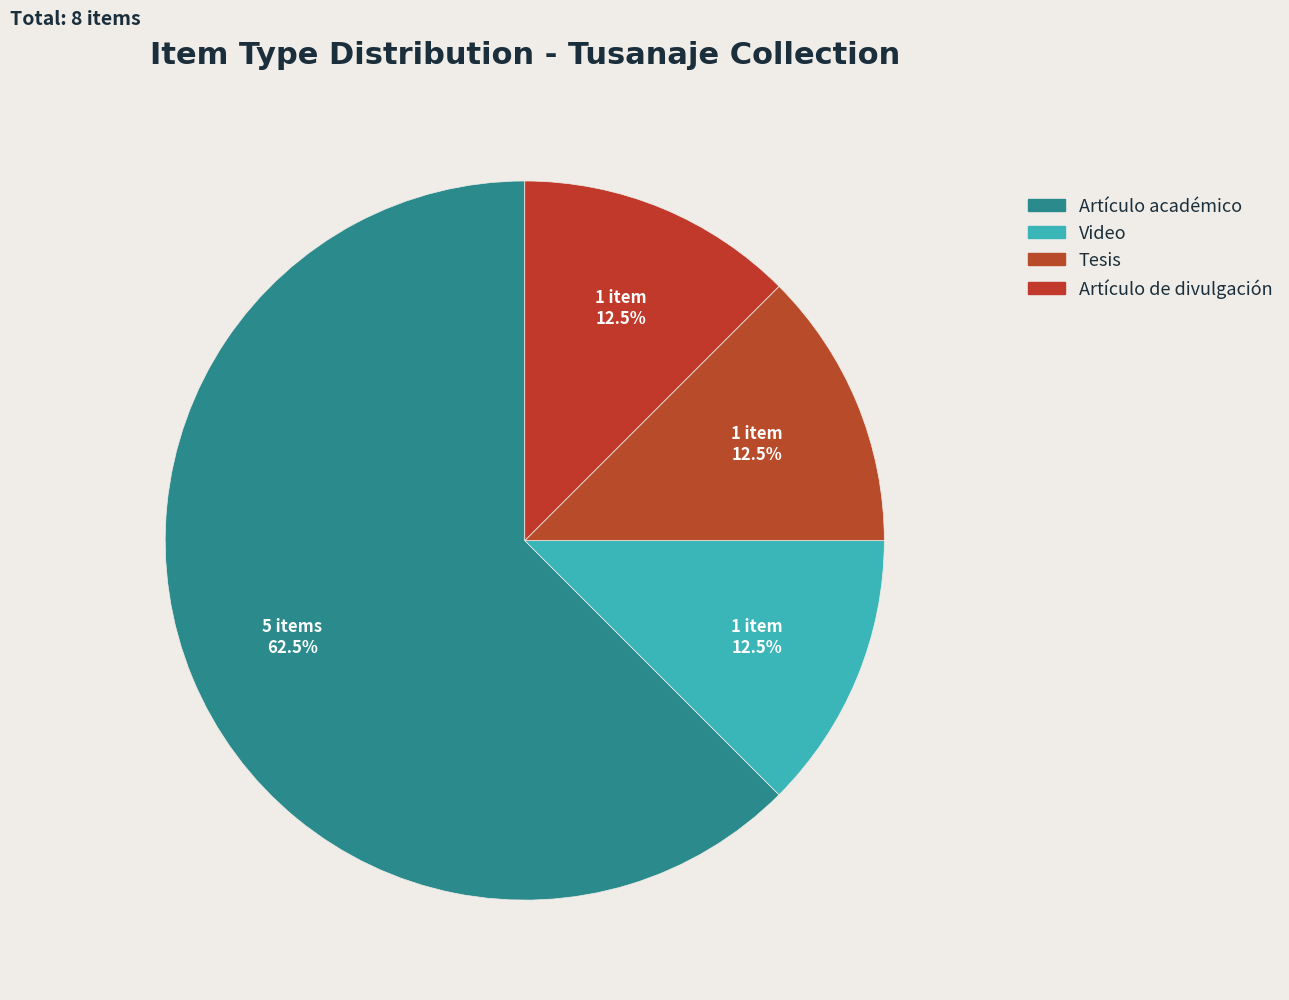

What percentage is NOT represented by Video?

87.5%